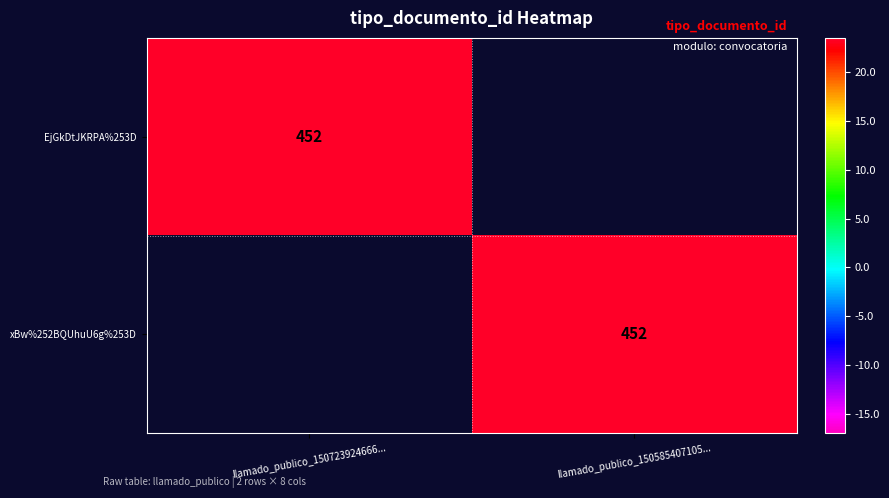

What is the difference between the highest and lowest values at llamado_publico_150723924666...?

452